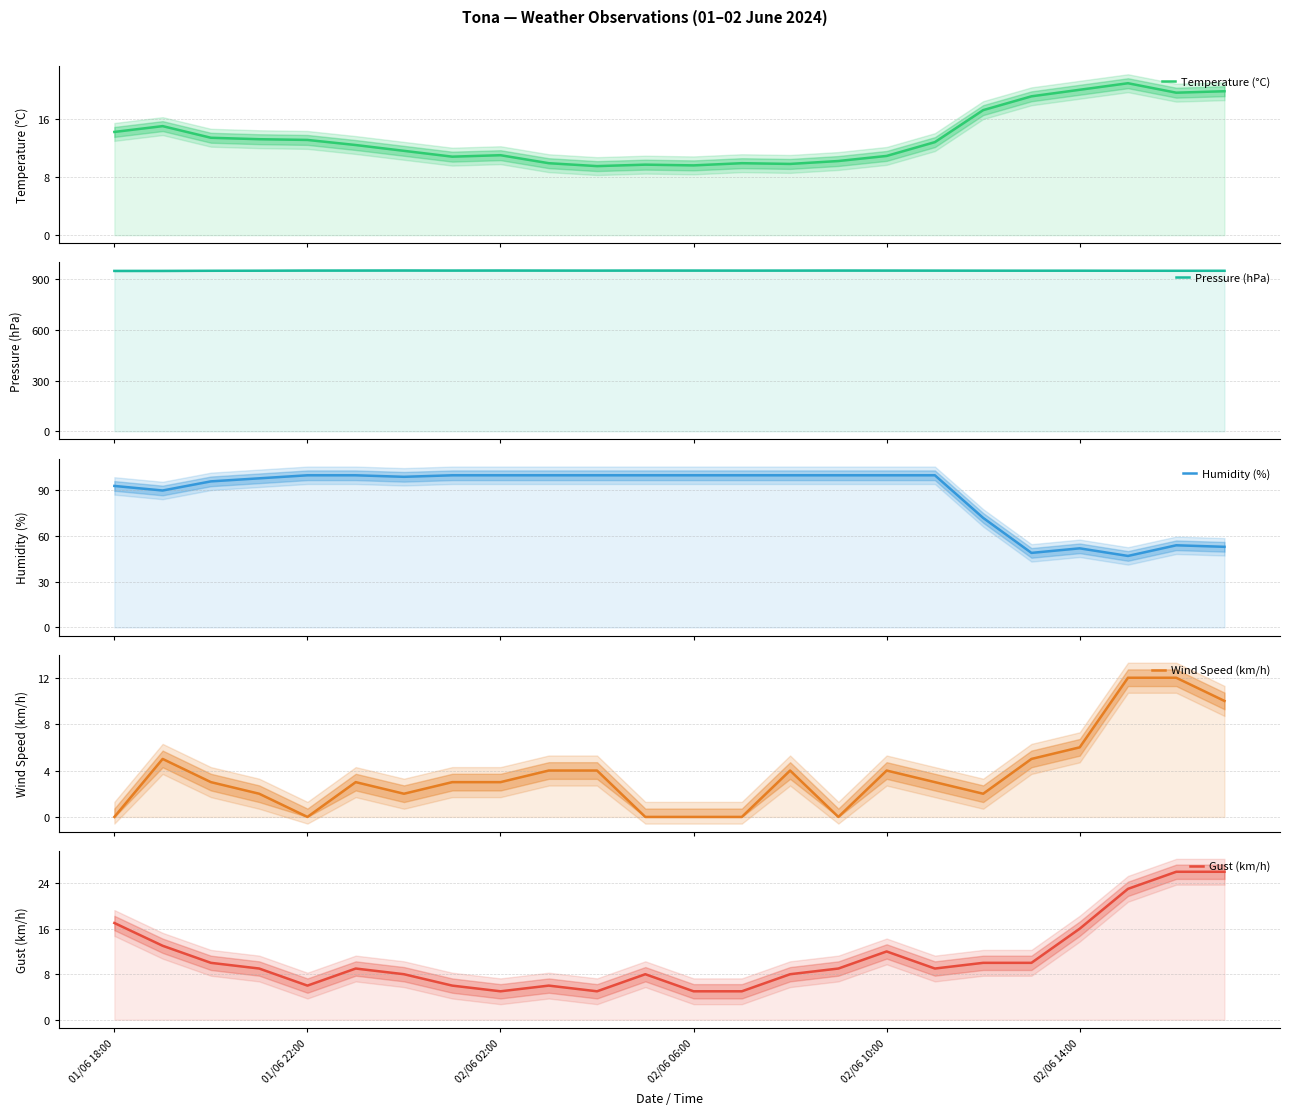

At which category does the chart reach its minimum across all series?

01/06 18:00